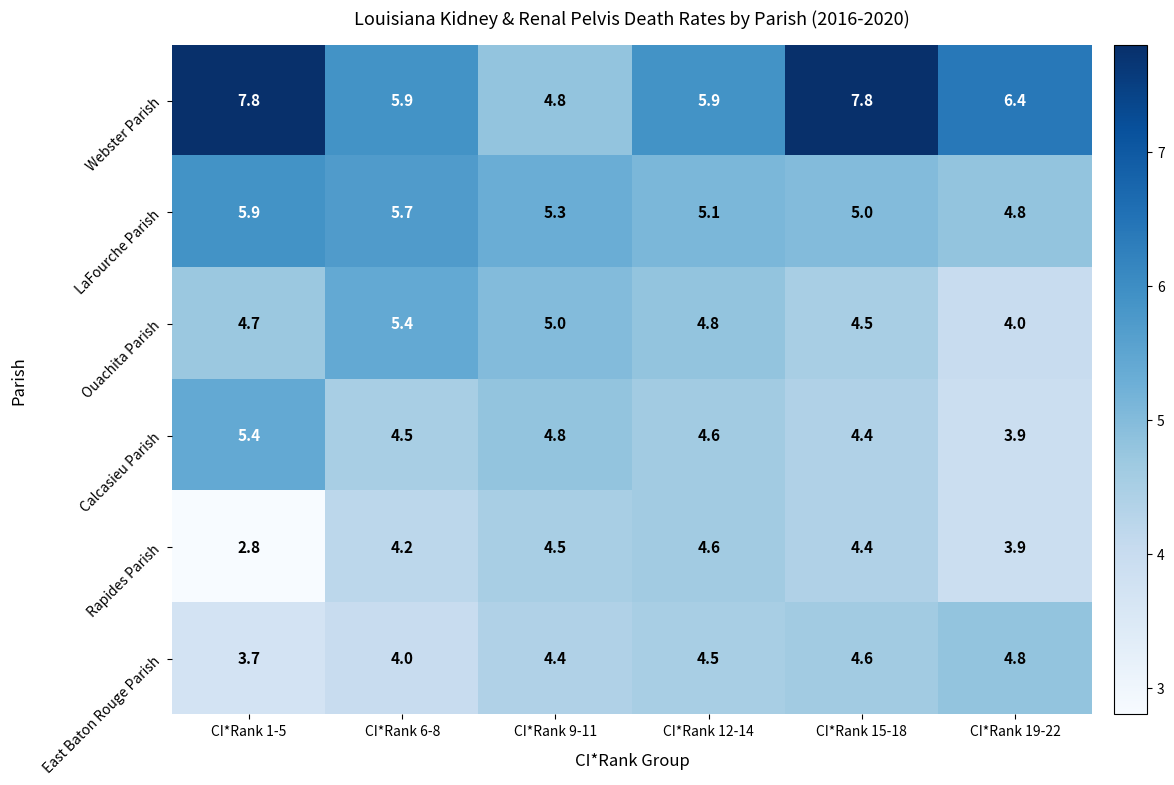

Which series has the largest total across all categories?

Webster Parish